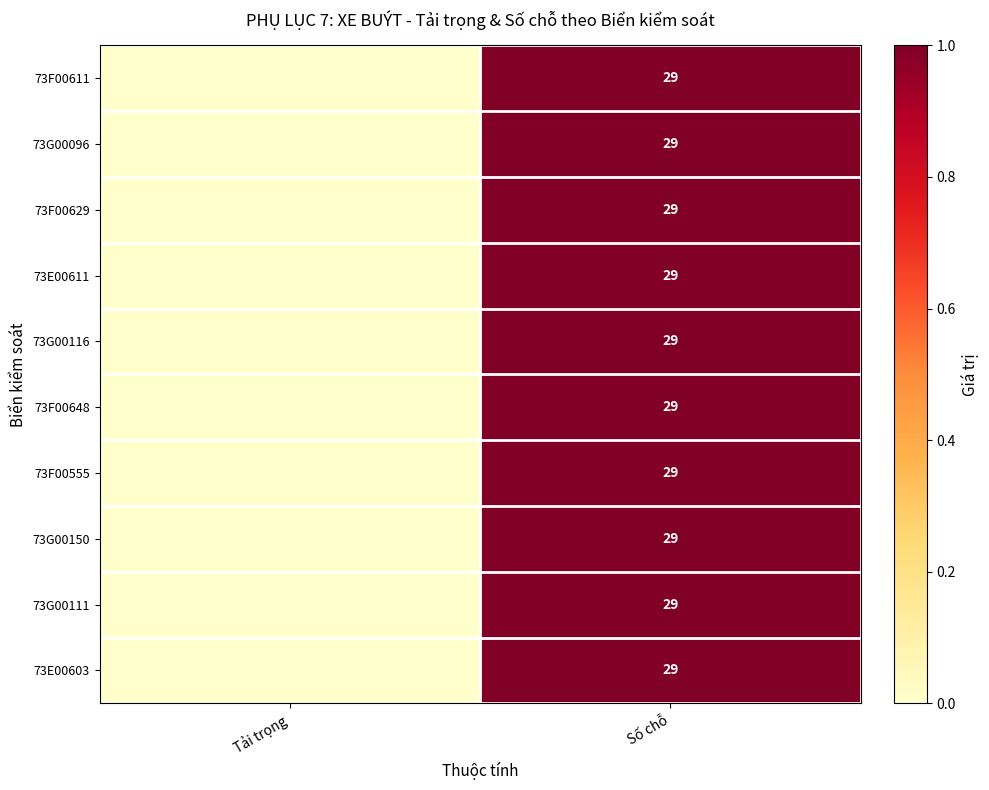

Between Số chỗ and Tải trọng, which is larger?

Số chỗ